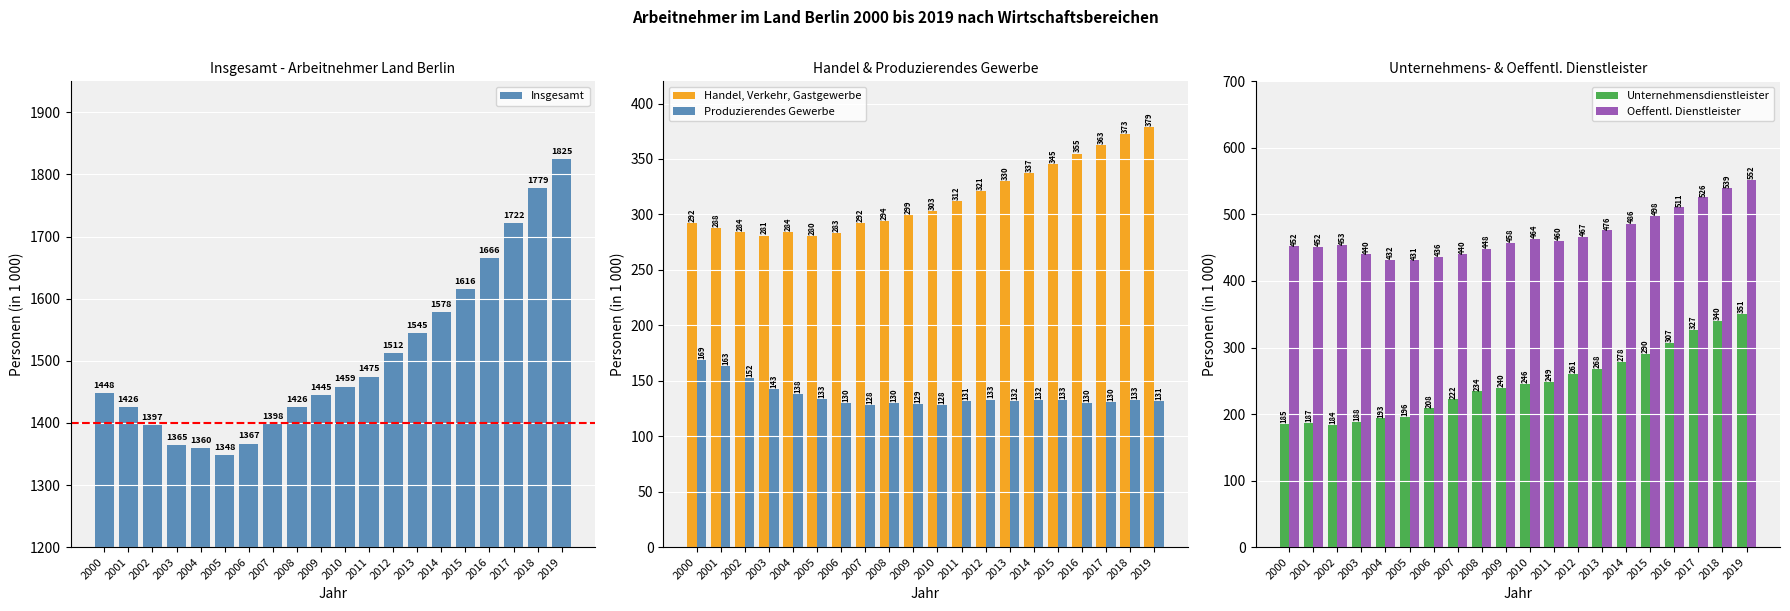

What is the value of the Handel, Verkehr, Gastgewerbe bar at the 5th from the left?

283.8